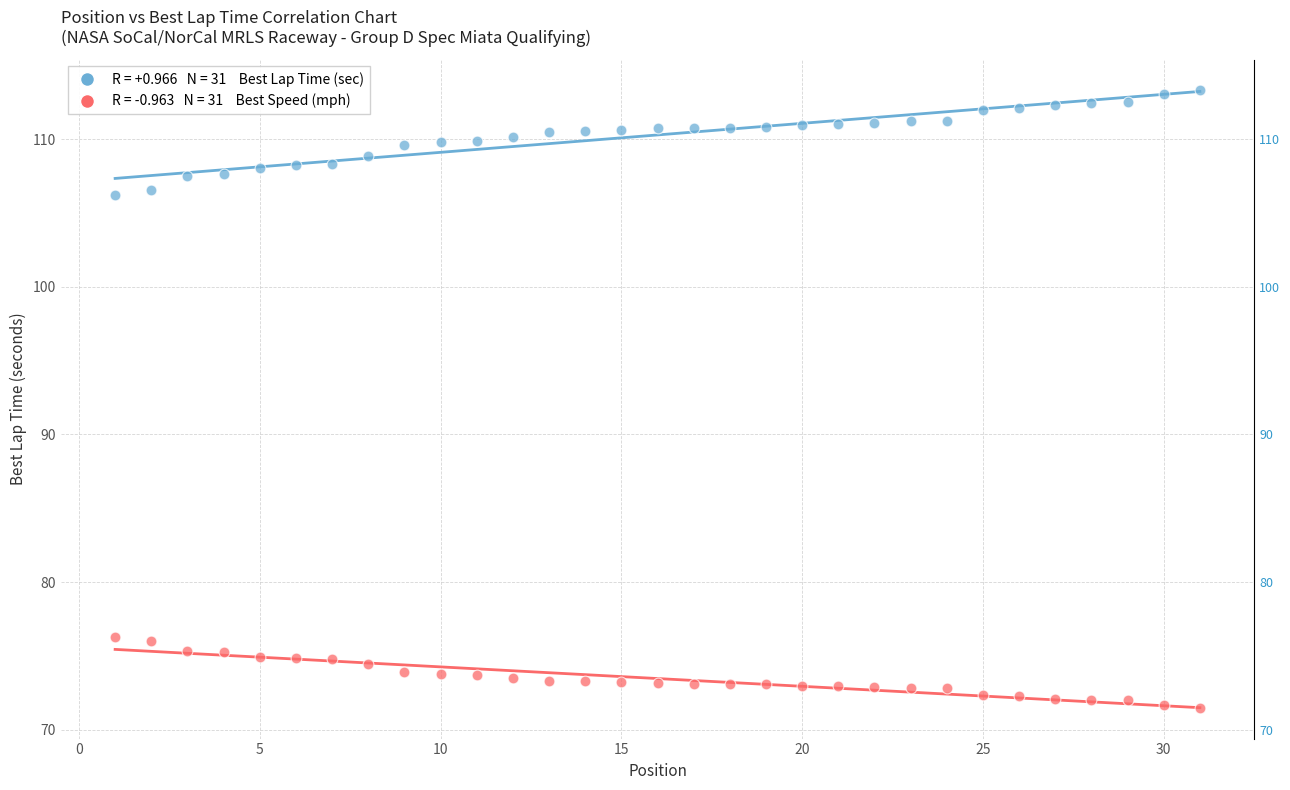

Across all data points, what is the range of Y values (max minus min)?

41.8